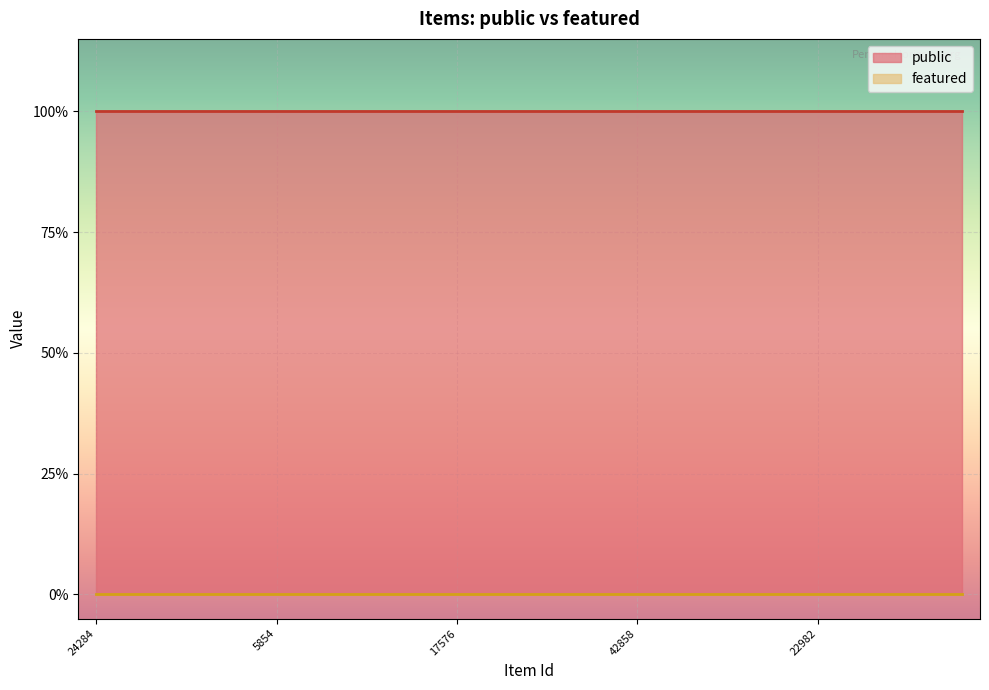

What is the average value of the public series?

1